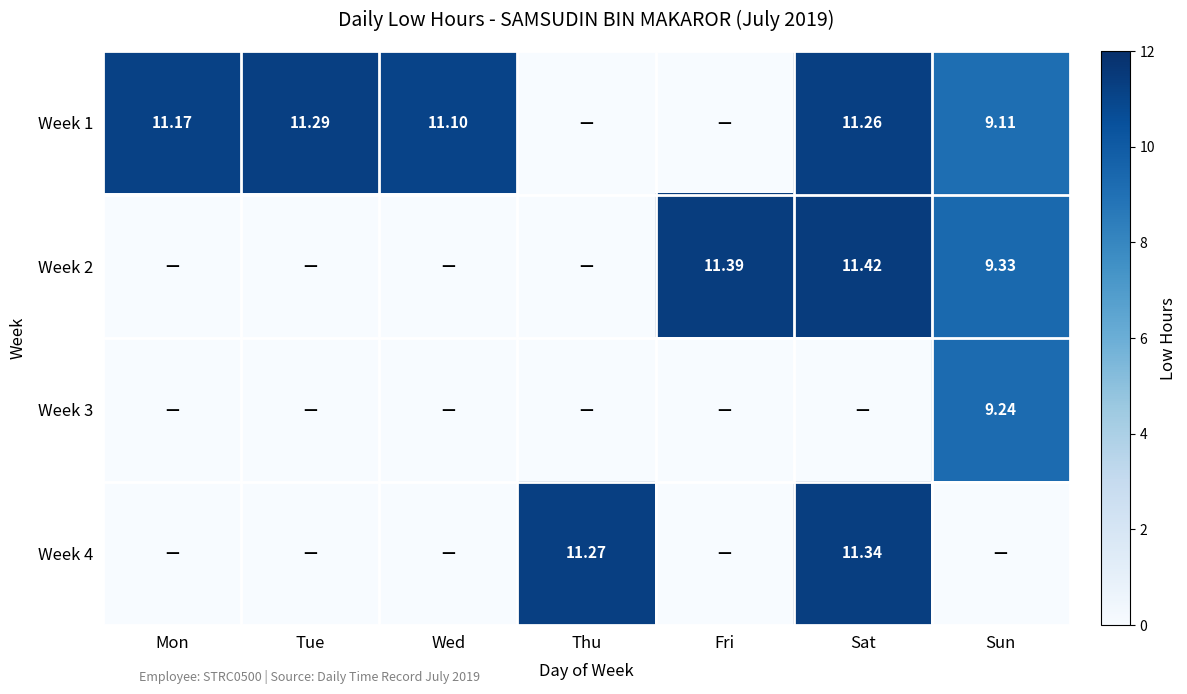

Which has a higher value, Mon or Fri?

Mon